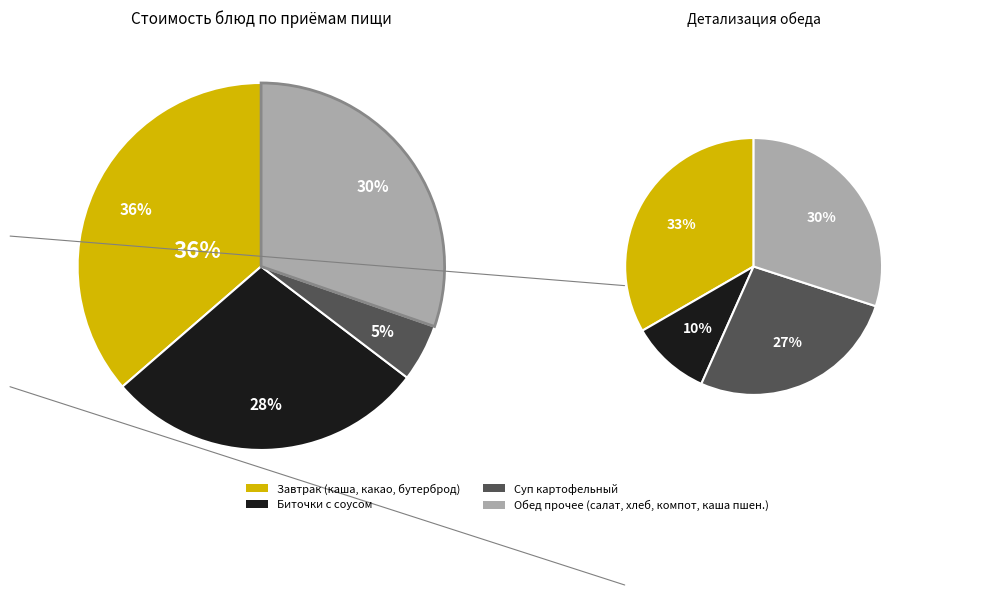

Is it true that Каша молочная гречневая is 11% of the pie?

False